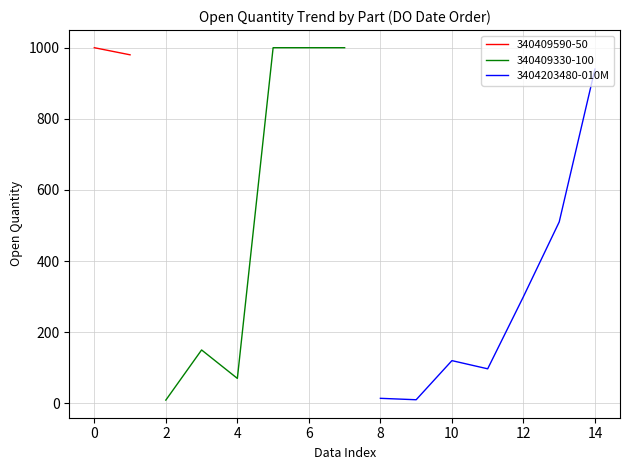

The value of 3404203480-010M at 12 is 300. True or false?

True